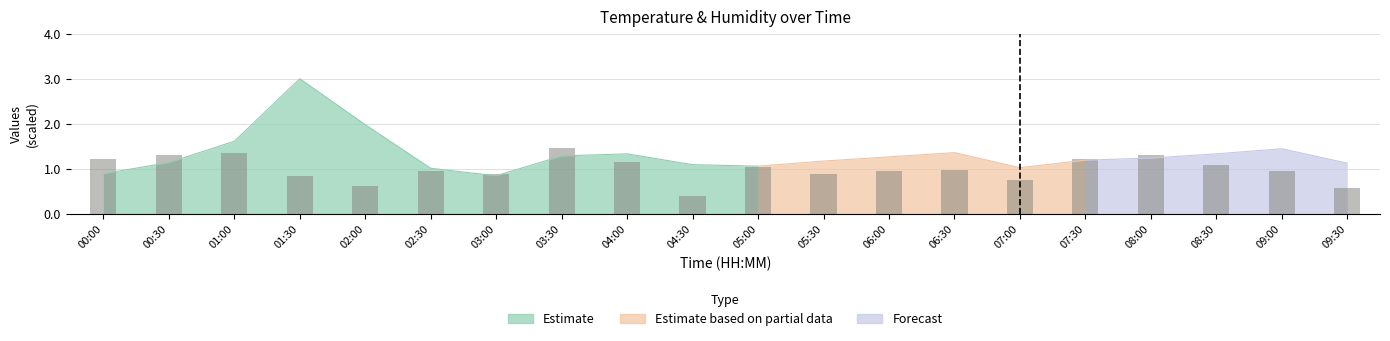

What is the label of the 5th bar from the left?

02:00